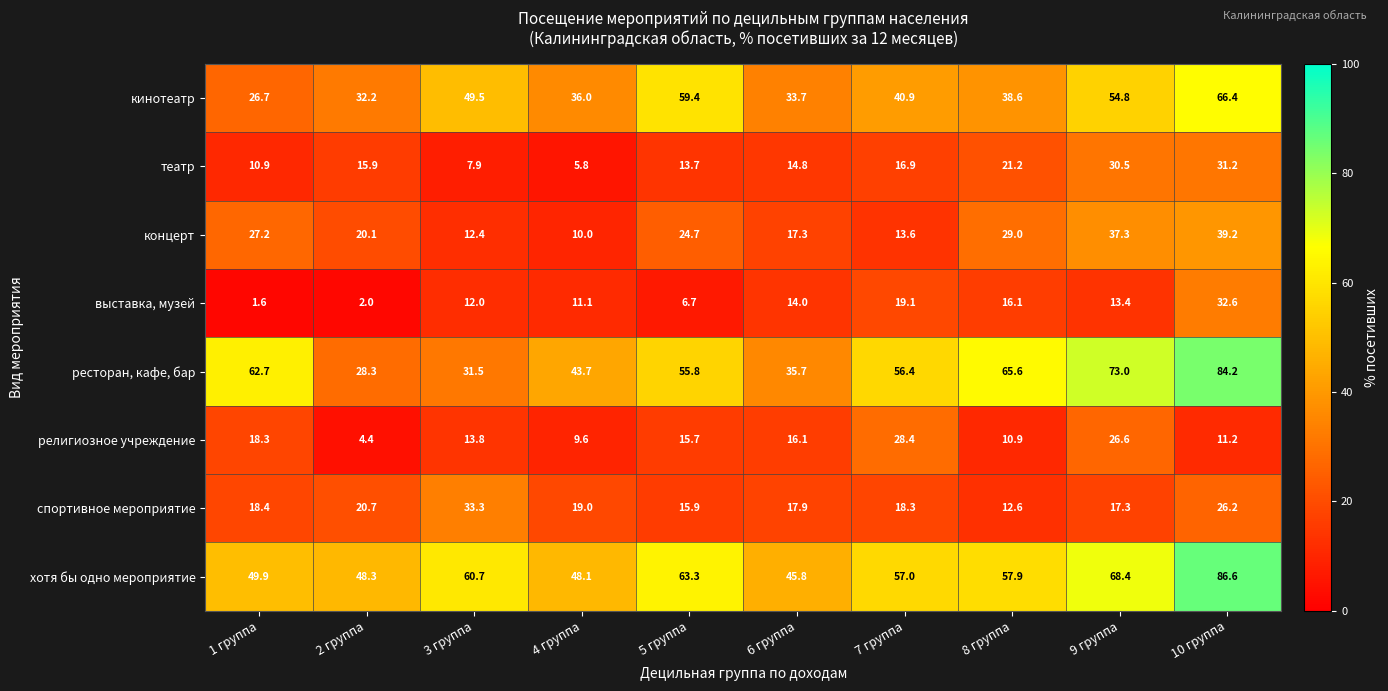

At how many categories does at least one series exceed 71?

2